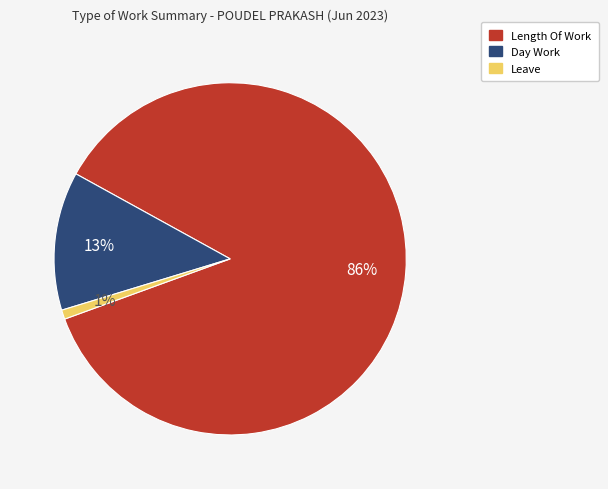

Count the number of slices in the pie.

3